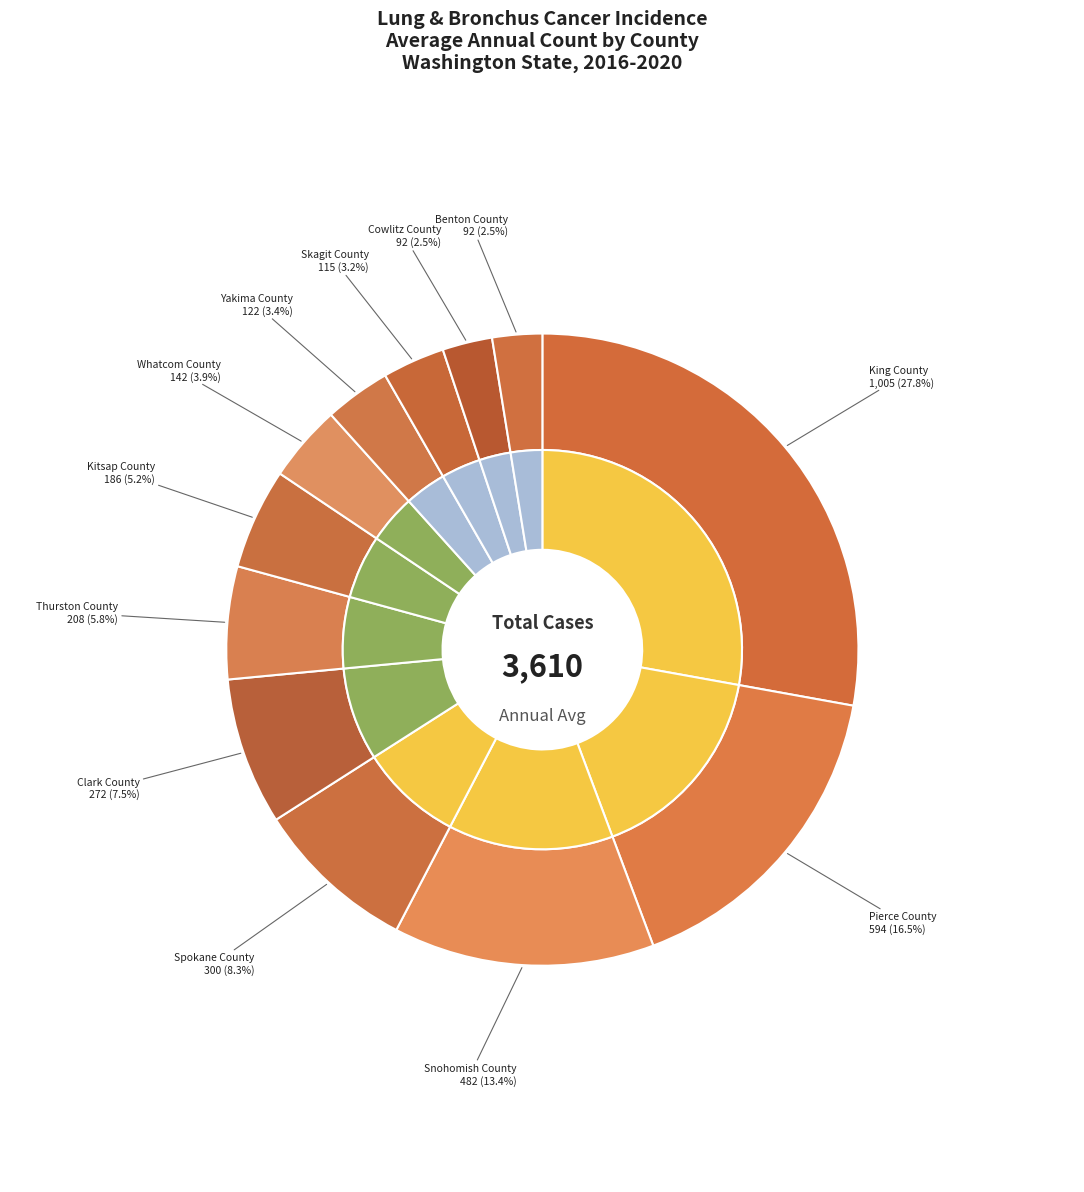

Is Snohomish County the majority of the pie?

No